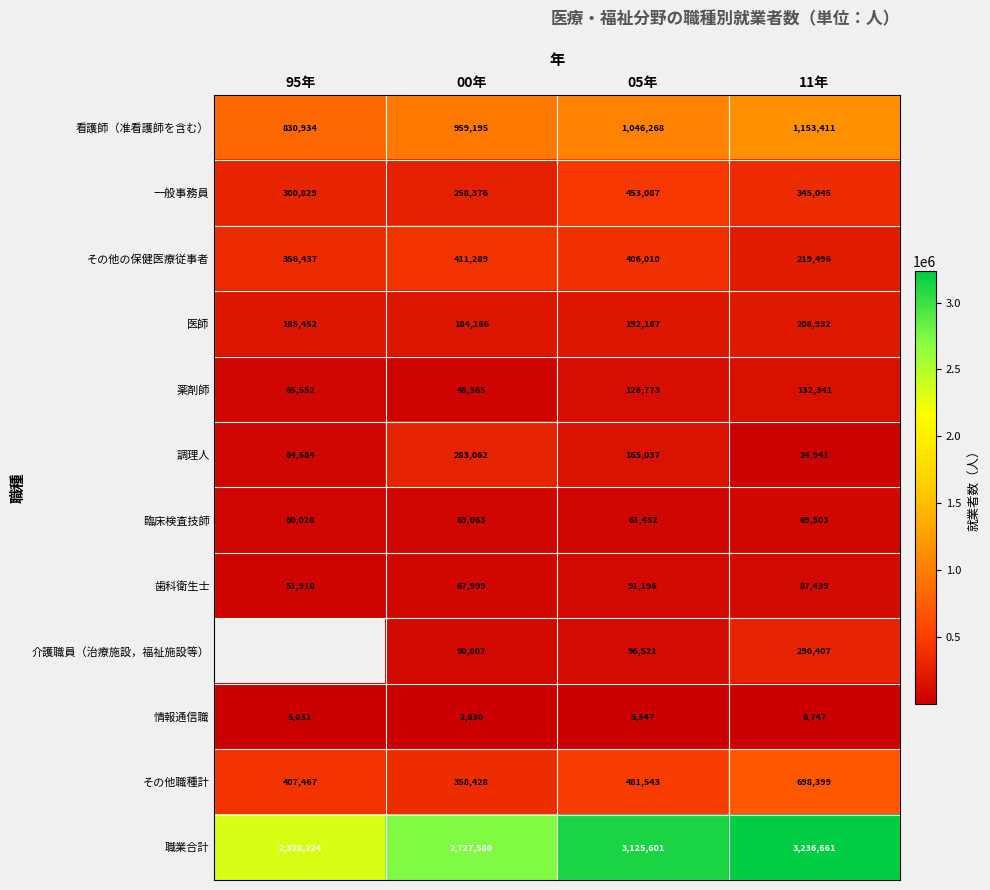

What is the spread (max minus min) of values at 95年?

2323193.0